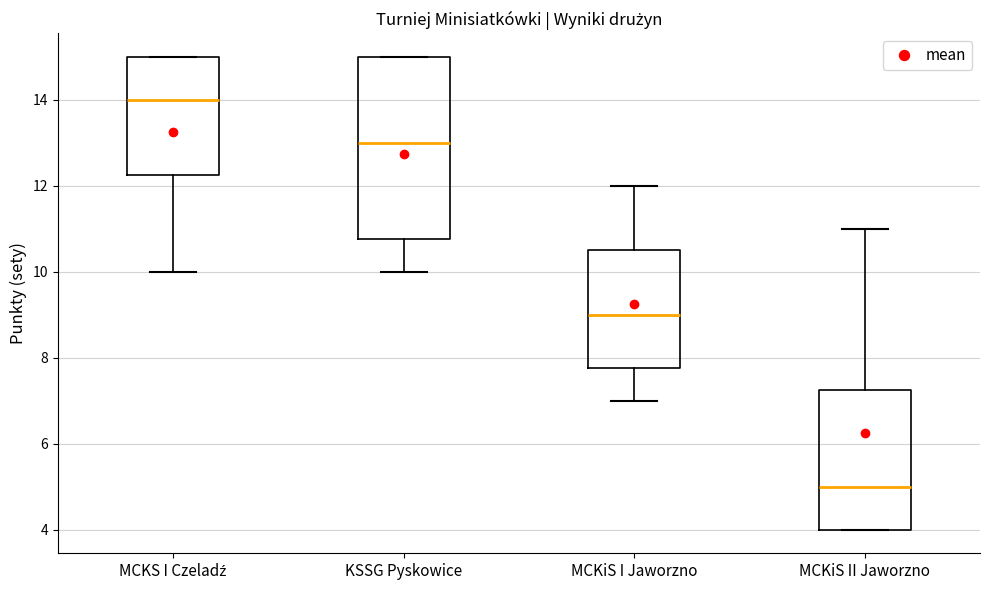

Reading left to right, transcribe this box plot: for each box, give where its median line is, the range the box spans, and where its two whiskers end, as read against the y-axis. The values are not printed on the chart, so give them approximately, as read against the axis.

MCKS I Czeladź: median 14.0, box 12.2 to 15.0, whiskers 10.0 to 15.0
KSSG Pyskowice: median 13.0, box 10.8 to 15.0, whiskers 10.0 to 15.0
MCKiS I Jaworzno: median 9.0, box 7.8 to 10.6, whiskers 7.0 to 12.0
MCKiS II Jaworzno: median 5.0, box 4.0 to 7.2, whiskers 4.0 to 11.0